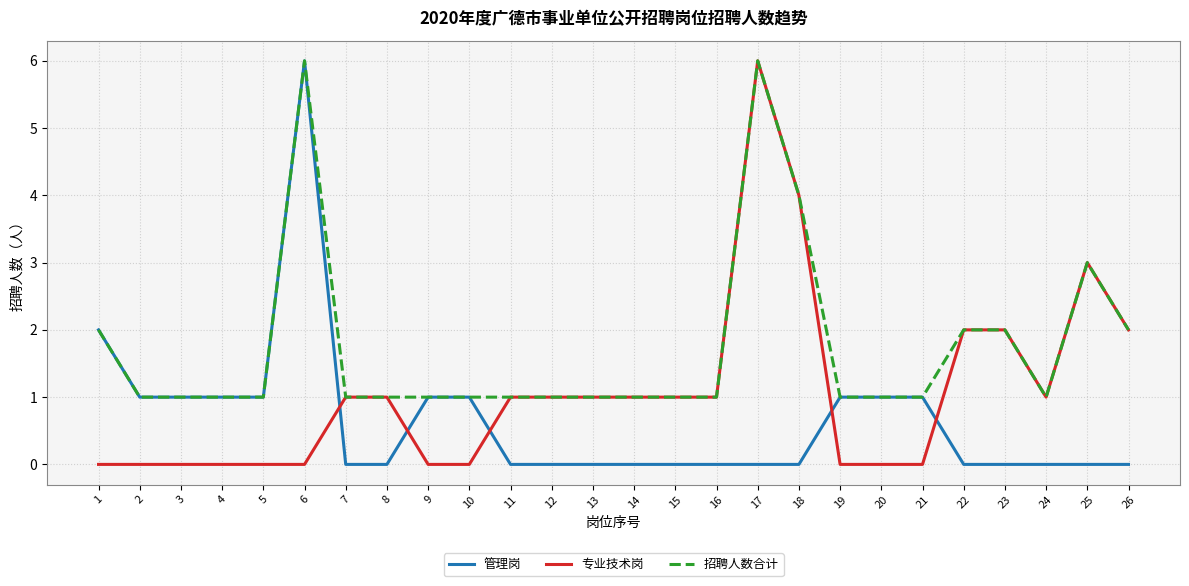

The 专业技术岗 series shows 4 at 25. True or false?

False